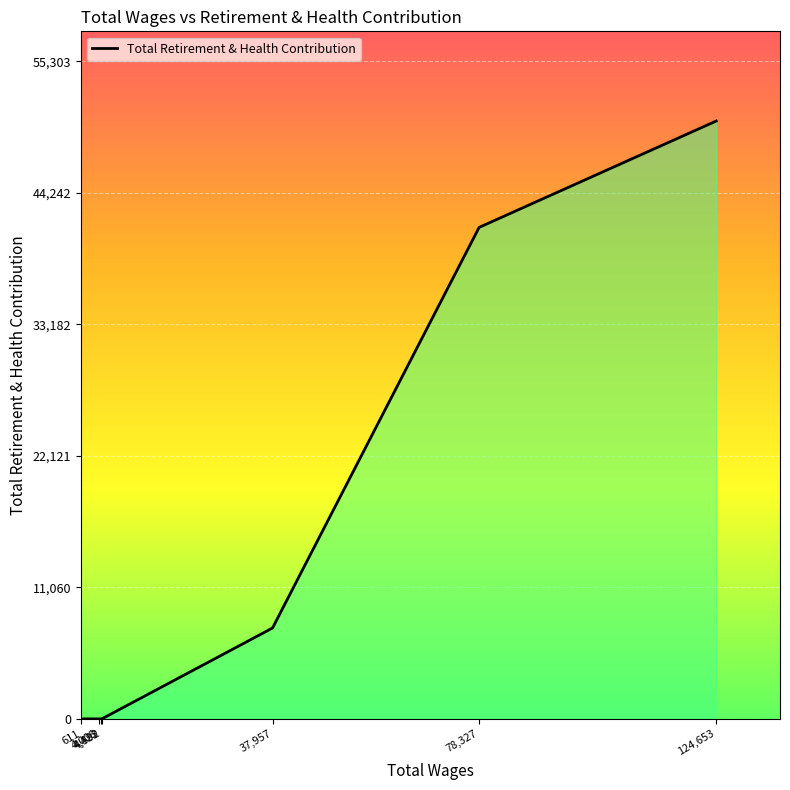

True or false: the data has more than 2 interior local peaks.

False